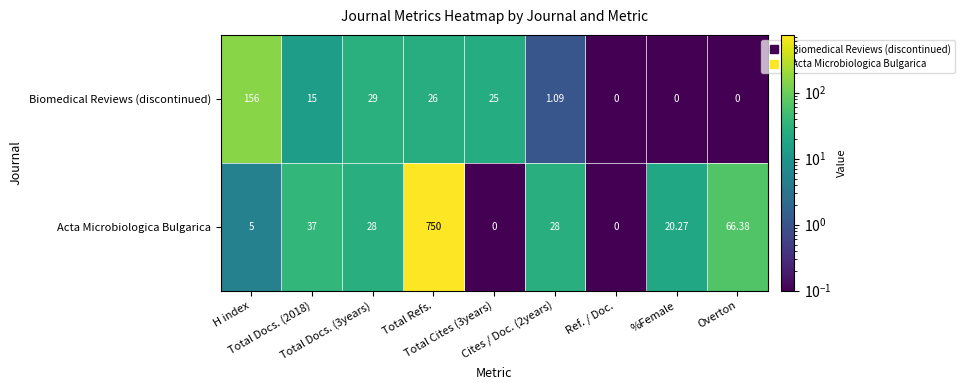

Rank the series by their average value, from lowest to highest.

Biomedical Reviews (discontinued), Acta Microbiologica Bulgarica